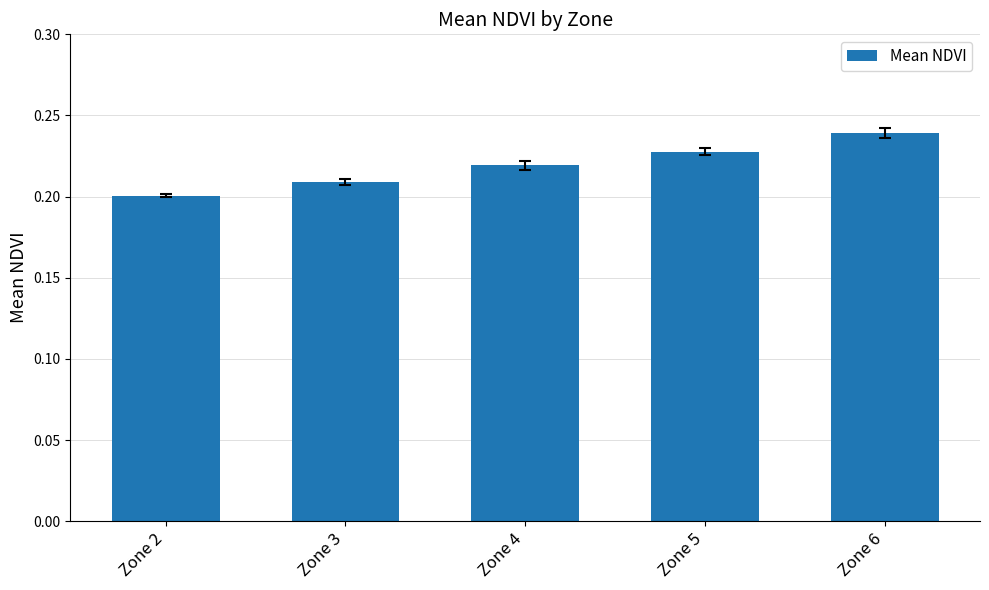

Rank the categories by value from highest to lowest.

Zone 6, Zone 5, Zone 4, Zone 3, Zone 2